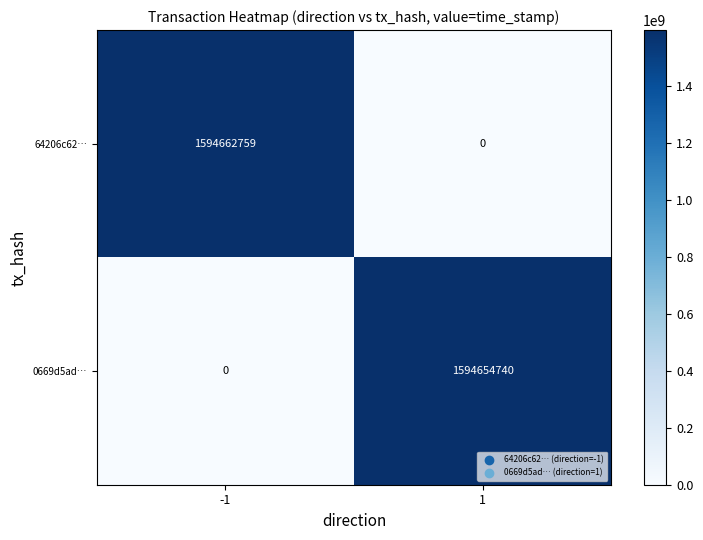

What is the spread (max minus min) of values at 1?

1594654740